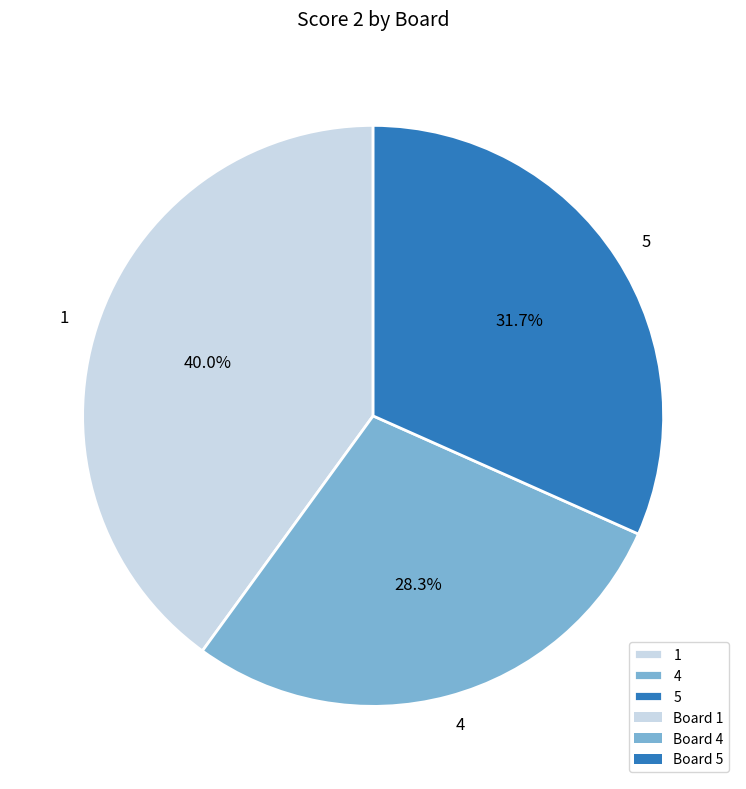

Which category has the smallest portion of the pie?

4